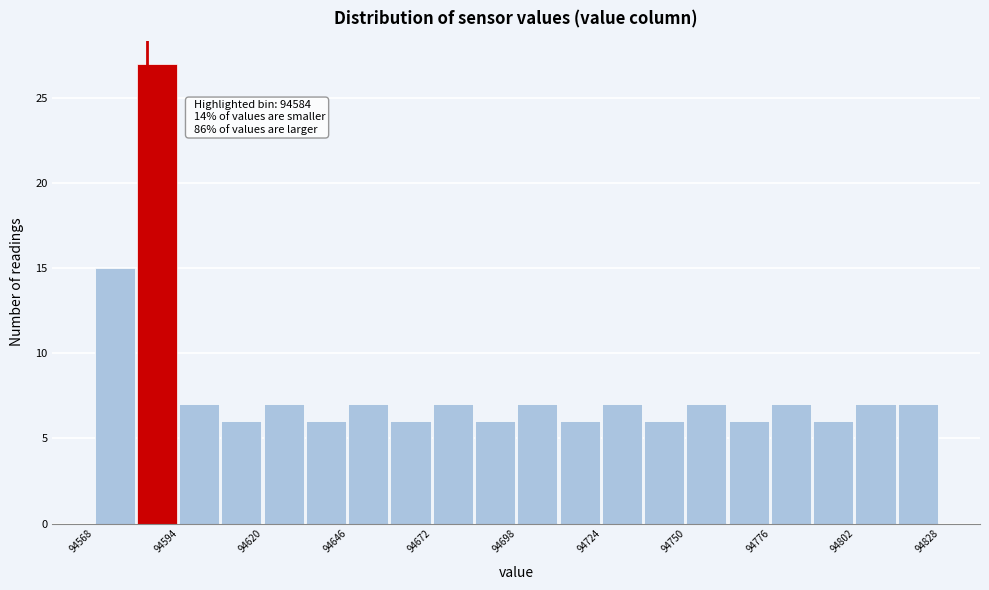

Read against the x-axis, roughly where is the centre of the tallest bar?

94585